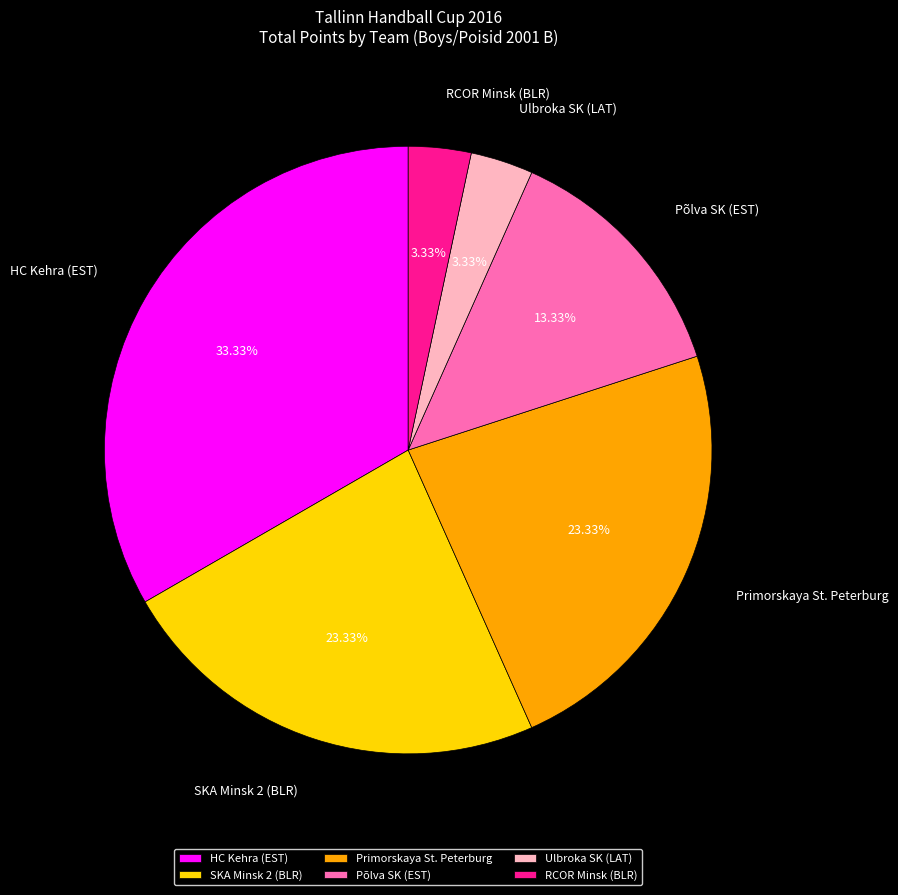

Count the number of slices in the pie.

6